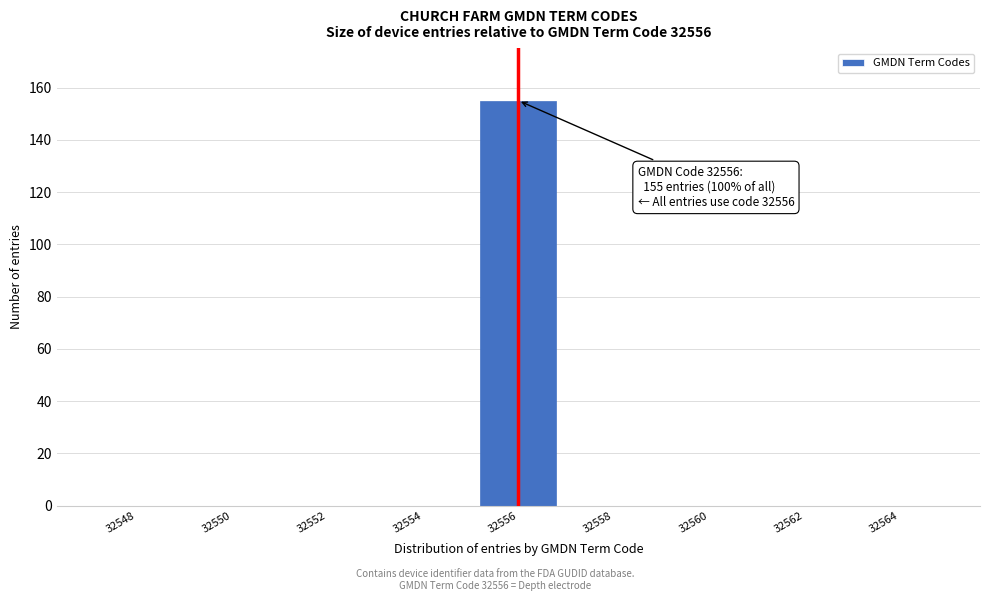

Reading left to right, transcribe all the data shown in this chart.

32548=0	32550=0	32552=0	32554=0	32556=155	32558=0	32560=0	32562=0	32564=0